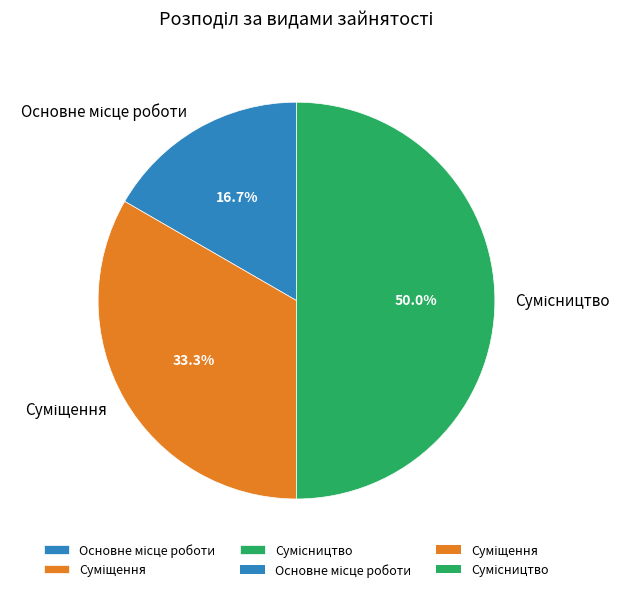

To the nearest percent, what portion does Суміщення represent?

33%